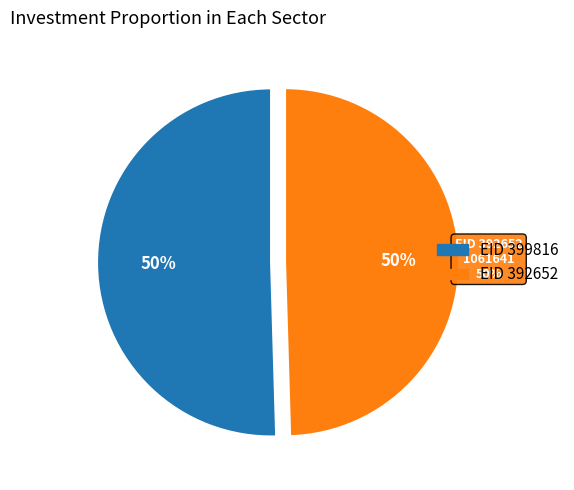

What percentage do 399816 and 392652 together represent?

100.0%